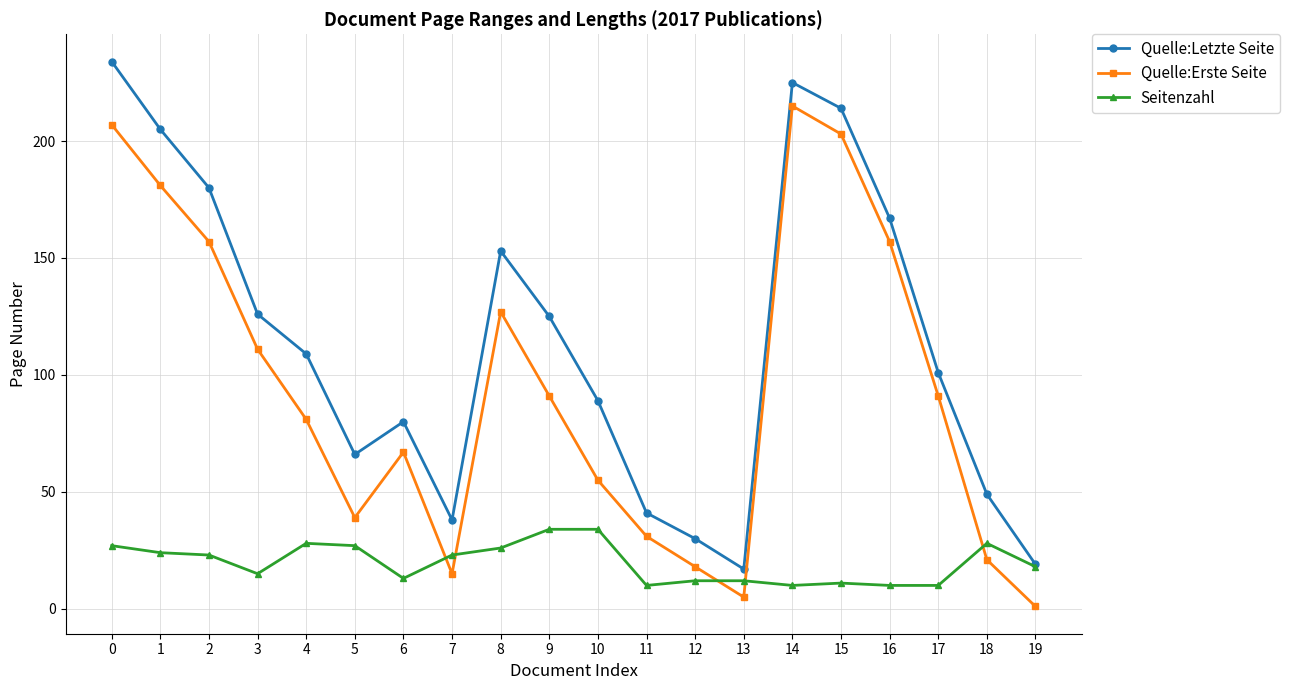

True or false: Quelle:Erste Seite has more than 2 points higher than both neighbors.

True